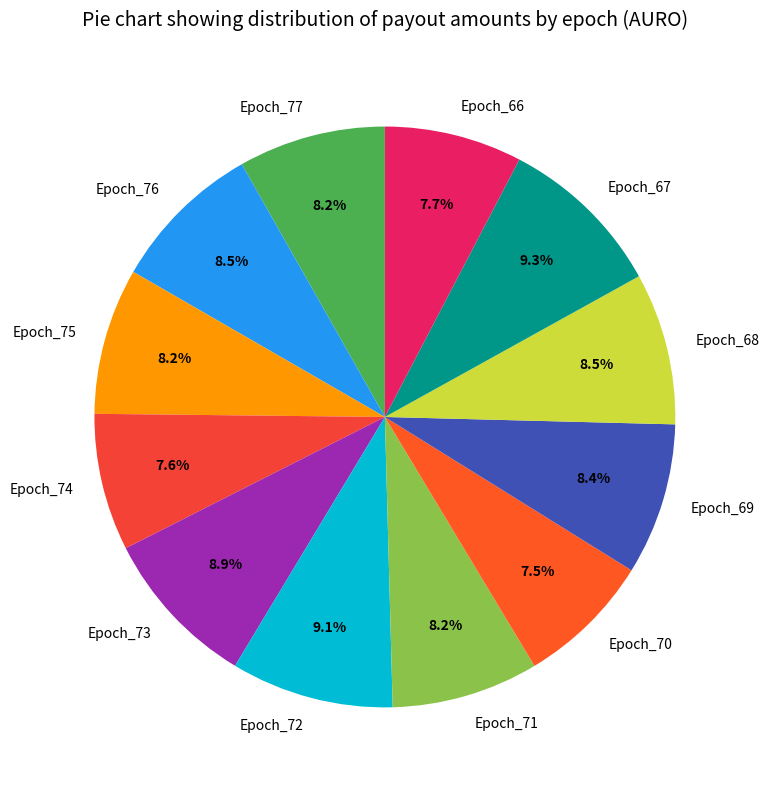

Is there a majority slice in this chart?

No